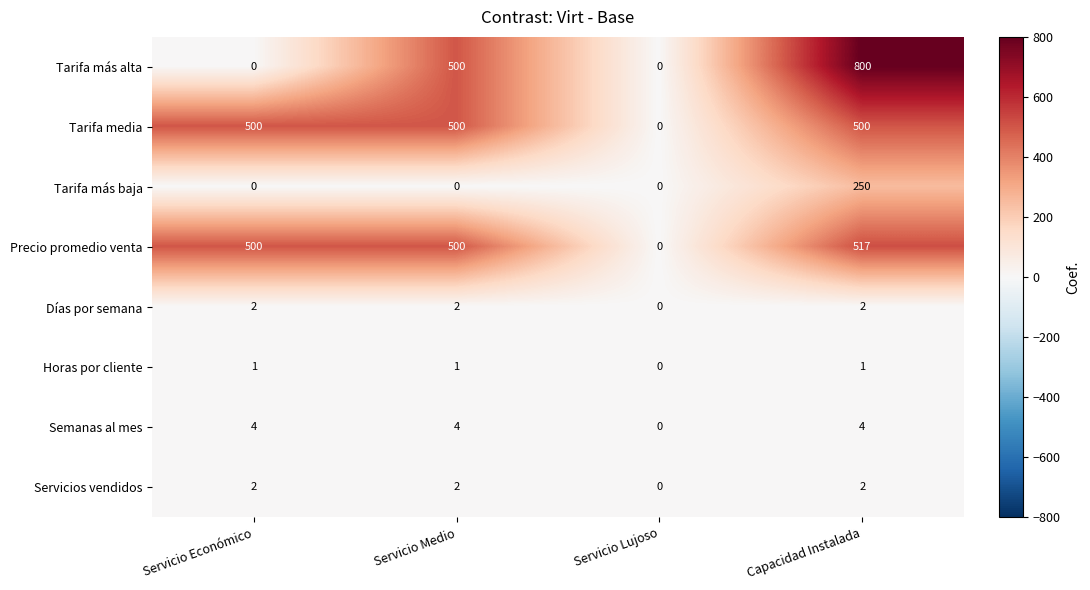

At which category is the sum across all series the highest?

Capacidad Instalada